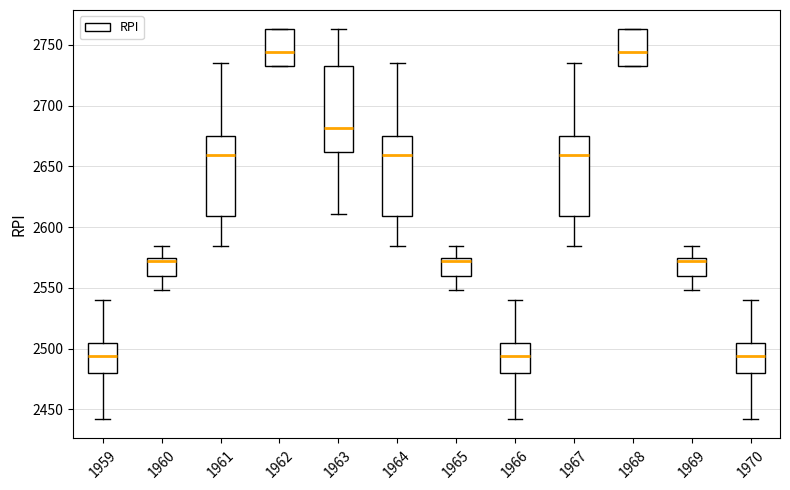

Reading left to right, transcribe this box plot: for each box, give where its median line is, the range the box spans, and where its two whiskers end, as read against the y-axis. The values are not printed on the chart, so give them approximately, as read against the axis.

1959: median 2495, box 2480 to 2505, whiskers 2440 to 2540
1960: median 2570, box 2560 to 2575, whiskers 2550 to 2585
1961: median 2660, box 2610 to 2675, whiskers 2585 to 2735
1962: median 2745, box 2730 to 2765, whiskers 2730 to 2765
1963: median 2680, box 2660 to 2735, whiskers 2610 to 2765
1964: median 2660, box 2610 to 2675, whiskers 2585 to 2735
1965: median 2570, box 2560 to 2575, whiskers 2550 to 2585
1966: median 2495, box 2480 to 2505, whiskers 2440 to 2540
1967: median 2660, box 2610 to 2675, whiskers 2585 to 2735
1968: median 2745, box 2730 to 2765, whiskers 2730 to 2765
1969: median 2570, box 2560 to 2575, whiskers 2550 to 2585
1970: median 2495, box 2480 to 2505, whiskers 2440 to 2540